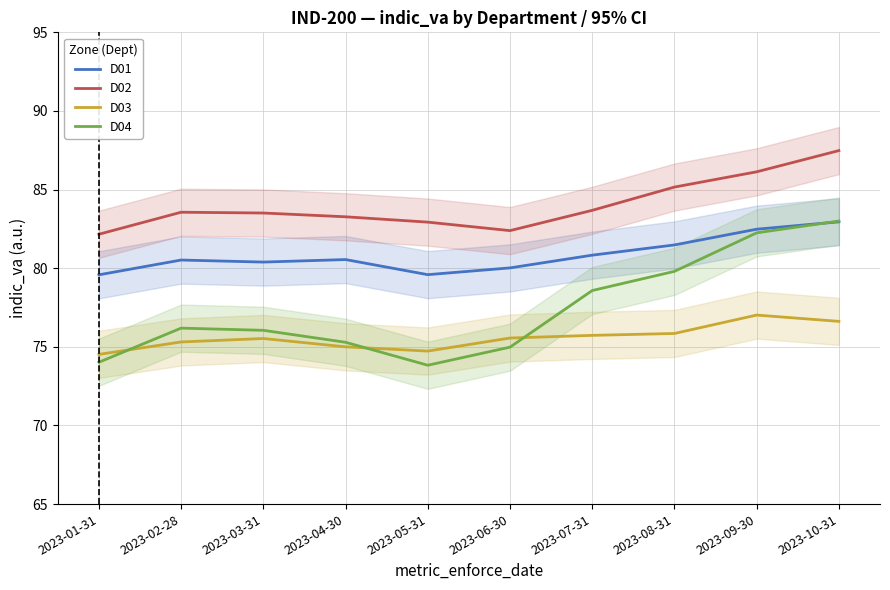

Rank the series by their maximum value, from lowest to highest.

D03, D01, D04, D02